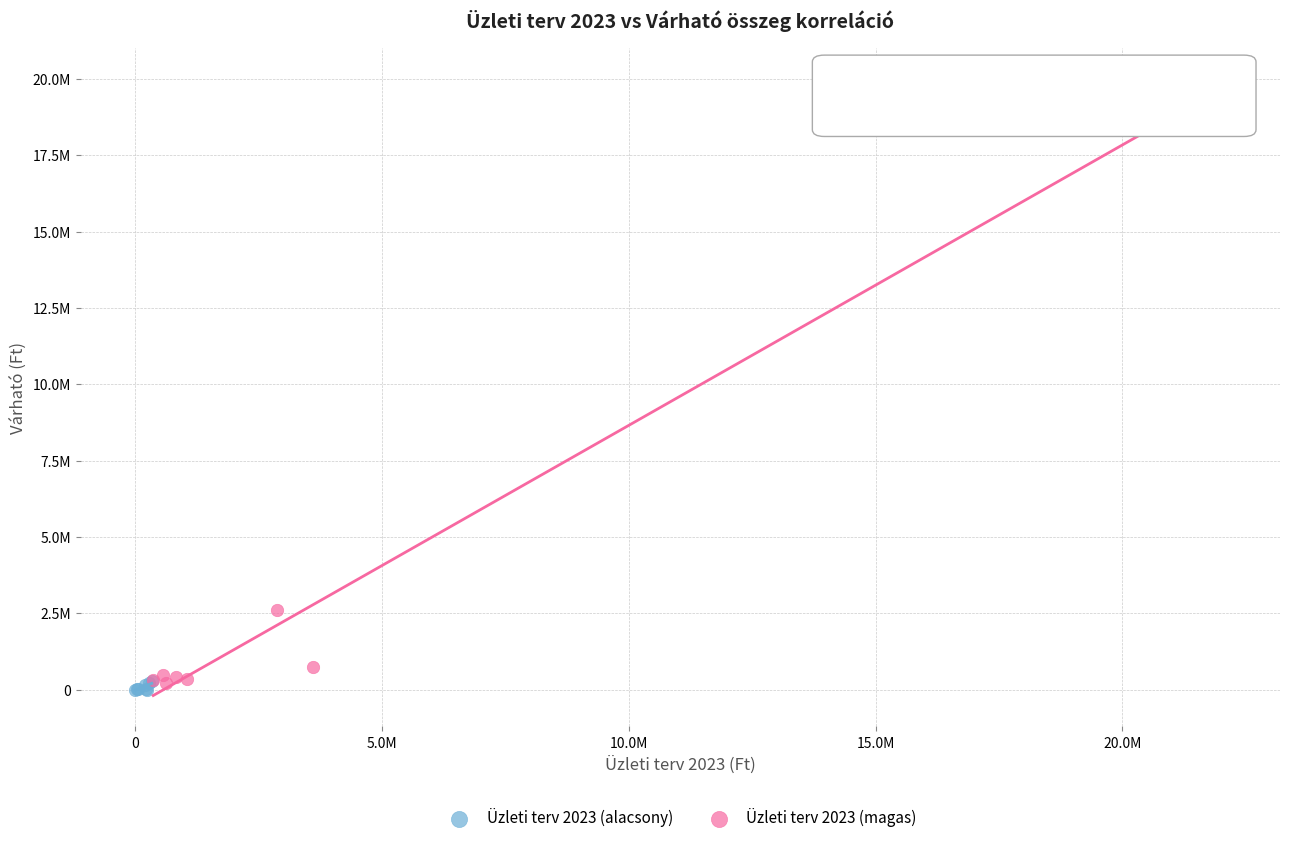

Which series has the widest spread of Y values?

Üzleti terv 2023 (magas)